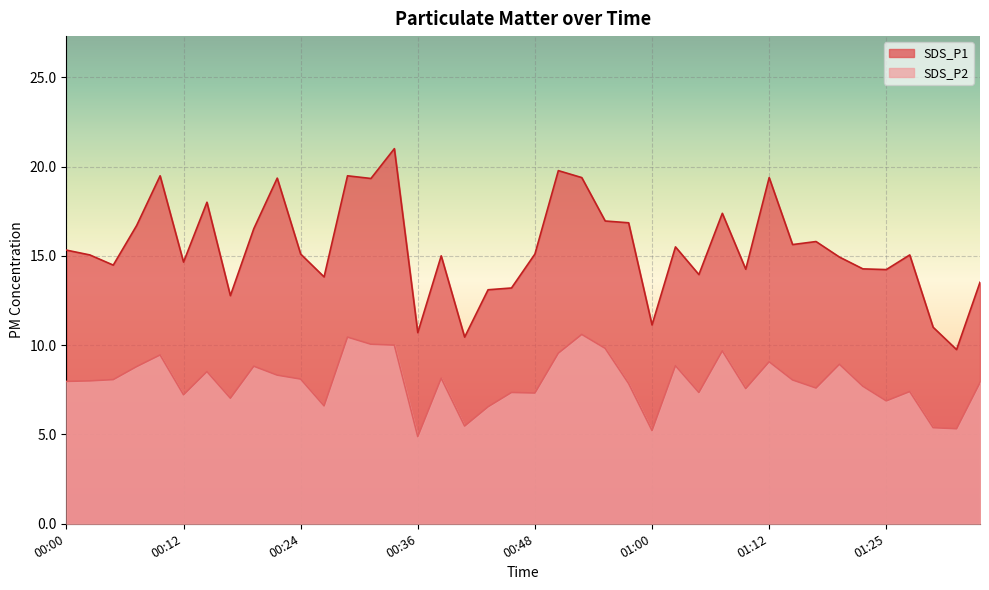

What are all the series names shown in the legend?

SDS_P1, SDS_P2